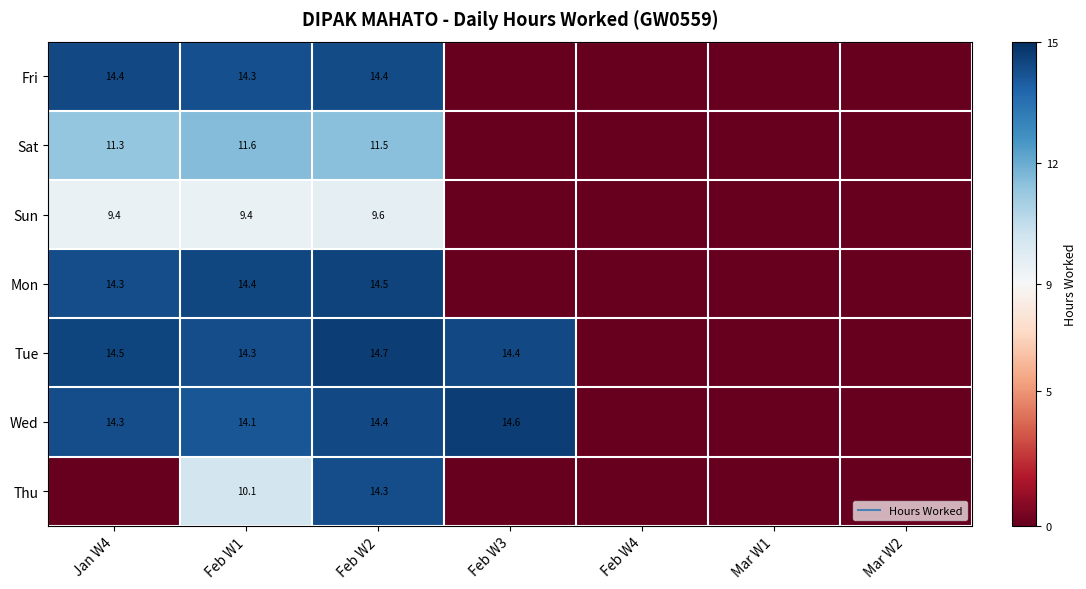

Rank the series by their maximum value, from lowest to highest.

Sun, Sat, Thu, Fri, Mon, Wed, Tue